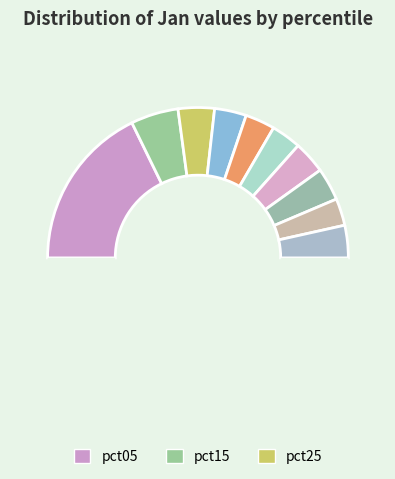

How many slices are in this pie chart?

11